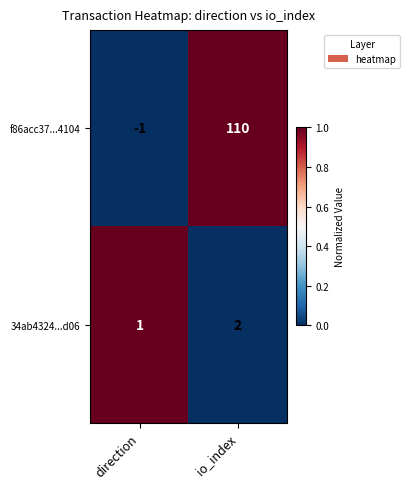

What is the sum of the f86acc37...4104 values at io_index and direction?

109